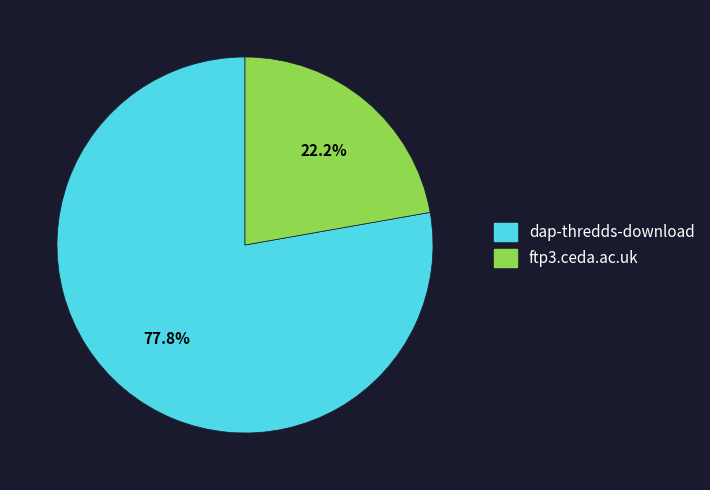

Rank the categories by value from lowest to highest.

ftp3.ceda.ac.uk, dap-thredds-download